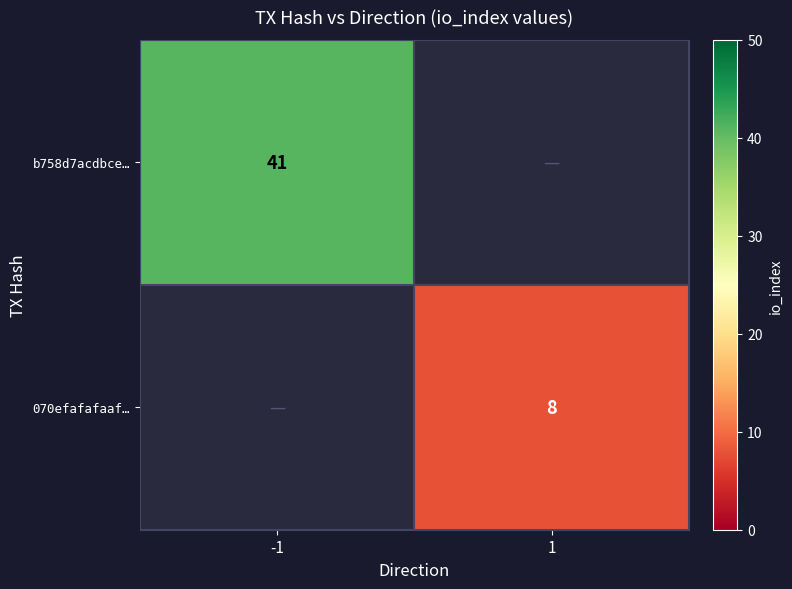

At which category is the sum across all series the highest?

-1